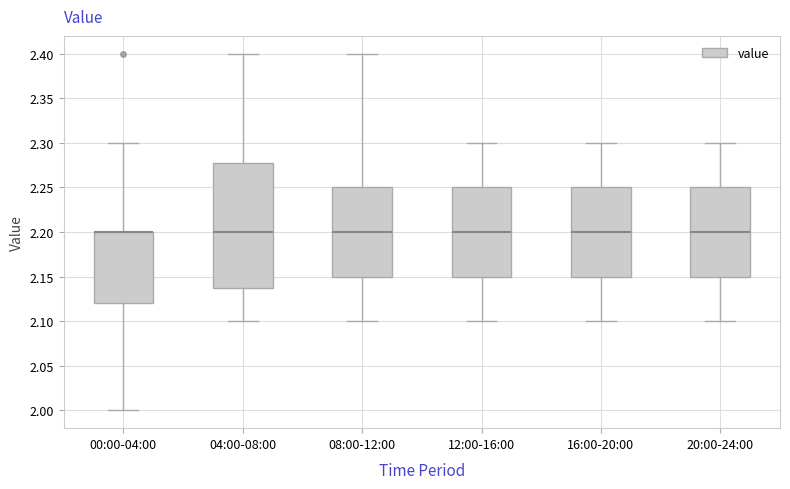

Reading left to right, read every box against the y-axis: the position of its median line, the range the box covers, and the ends of its whiskers. The values are not printed on the chart, so give them approximately, as read against the axis.

00:00-04:00: median 2.20 (drawn on the box's upper edge), box 2.12 to 2.20, whiskers 2.00 to 2.30
04:00-08:00: median 2.20, box 2.14 to 2.28, whiskers 2.10 to 2.40
08:00-12:00: median 2.20, box 2.15 to 2.25, whiskers 2.10 to 2.40
12:00-16:00: median 2.20, box 2.15 to 2.25, whiskers 2.10 to 2.30
16:00-20:00: median 2.20, box 2.15 to 2.25, whiskers 2.10 to 2.30
20:00-24:00: median 2.20, box 2.15 to 2.25, whiskers 2.10 to 2.30